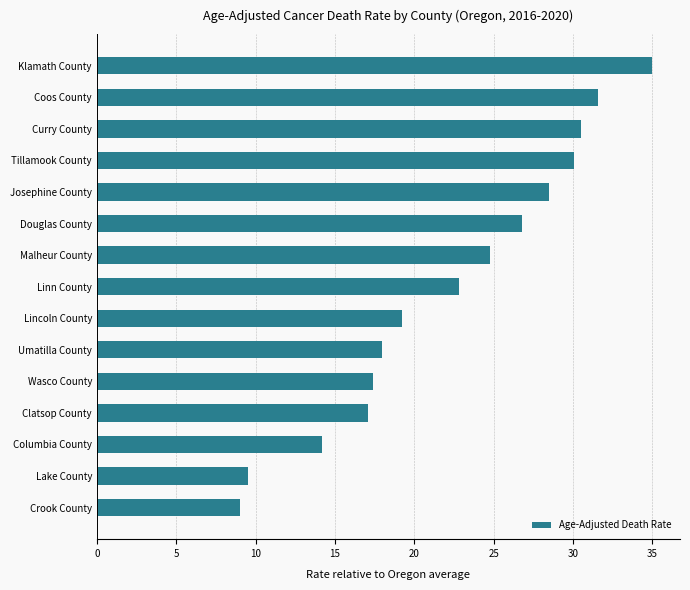

What is the ratio of the value at Klamath County to the value at Coos County?

1.1